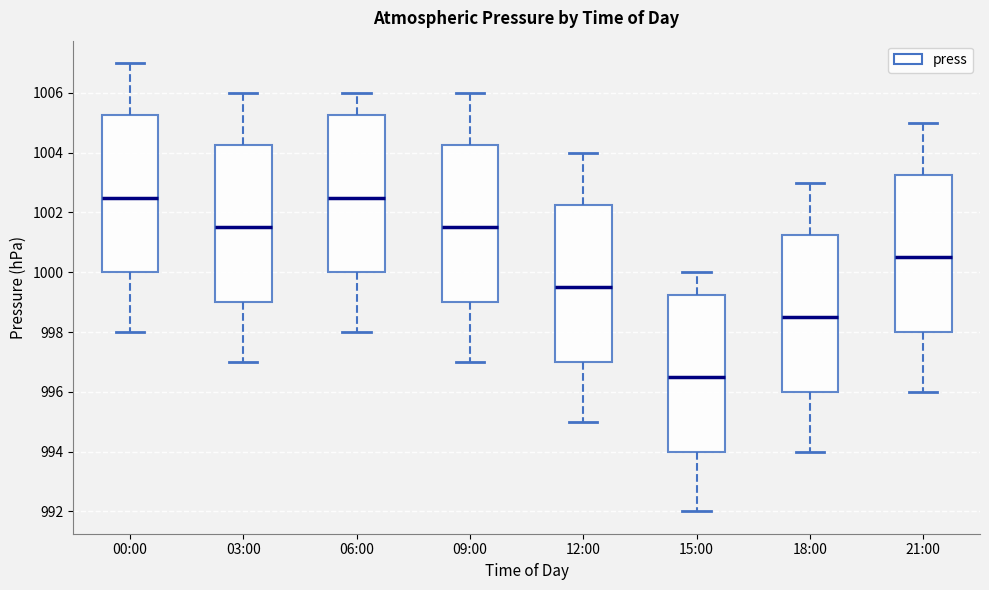

Reading left to right, transcribe this box plot: for each box, give where its median line is, the range the box spans, and where its two whiskers end, as read against the y-axis. The values are not printed on the chart, so give them approximately, as read against the axis.

00:00: median 1002.6, box 1000.0 to 1005.2, whiskers 998.0 to 1007.0
03:00: median 1001.6, box 999.0 to 1004.2, whiskers 997.0 to 1006.0
06:00: median 1002.6, box 1000.0 to 1005.2, whiskers 998.0 to 1006.0
09:00: median 1001.6, box 999.0 to 1004.2, whiskers 997.0 to 1006.0
12:00: median 999.6, box 997.0 to 1002.2, whiskers 995.0 to 1004.0
15:00: median 996.6, box 994.0 to 999.2, whiskers 992.0 to 1000.0
18:00: median 998.6, box 996.0 to 1001.2, whiskers 994.0 to 1003.0
21:00: median 1000.6, box 998.0 to 1003.2, whiskers 996.0 to 1005.0